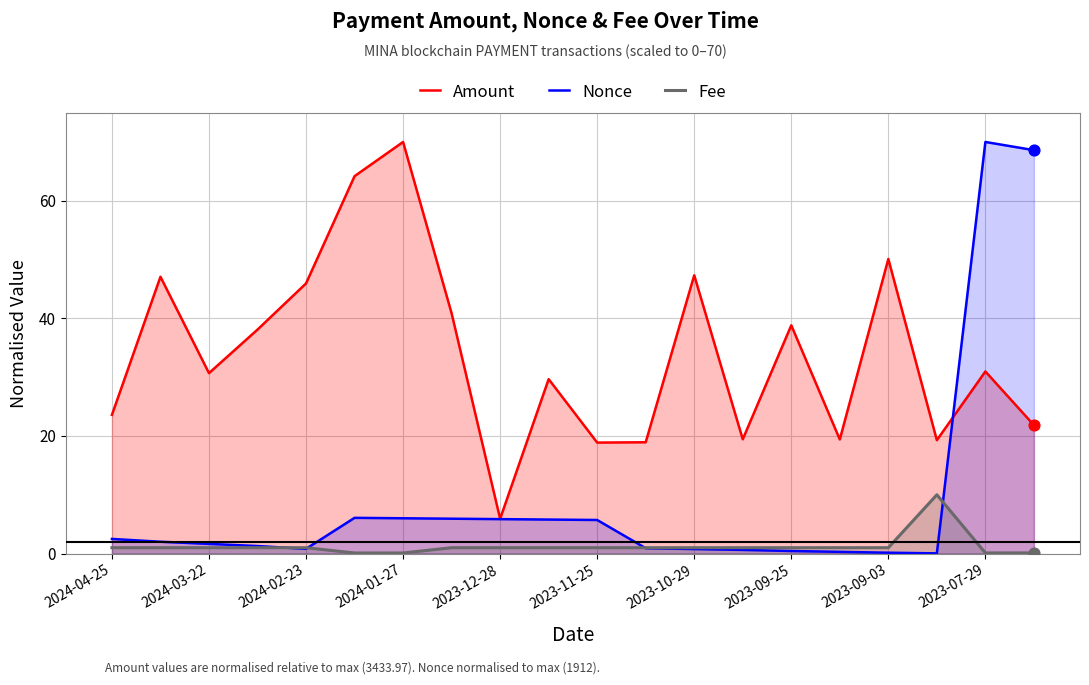

At how many categories does at least one series exceed 56?

4